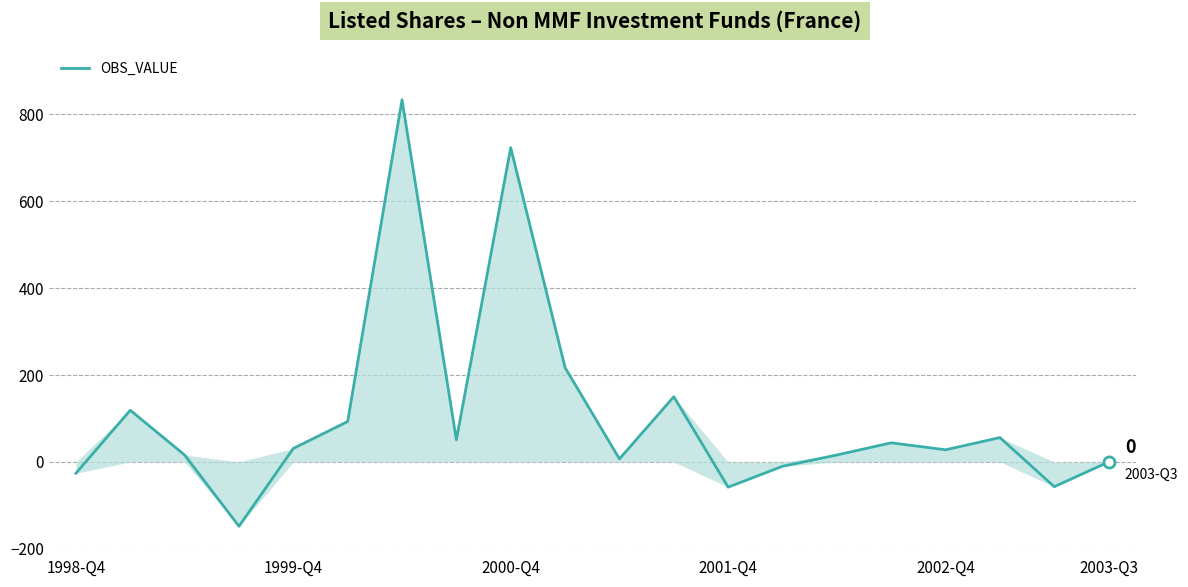

What is the greatest value displayed?

833